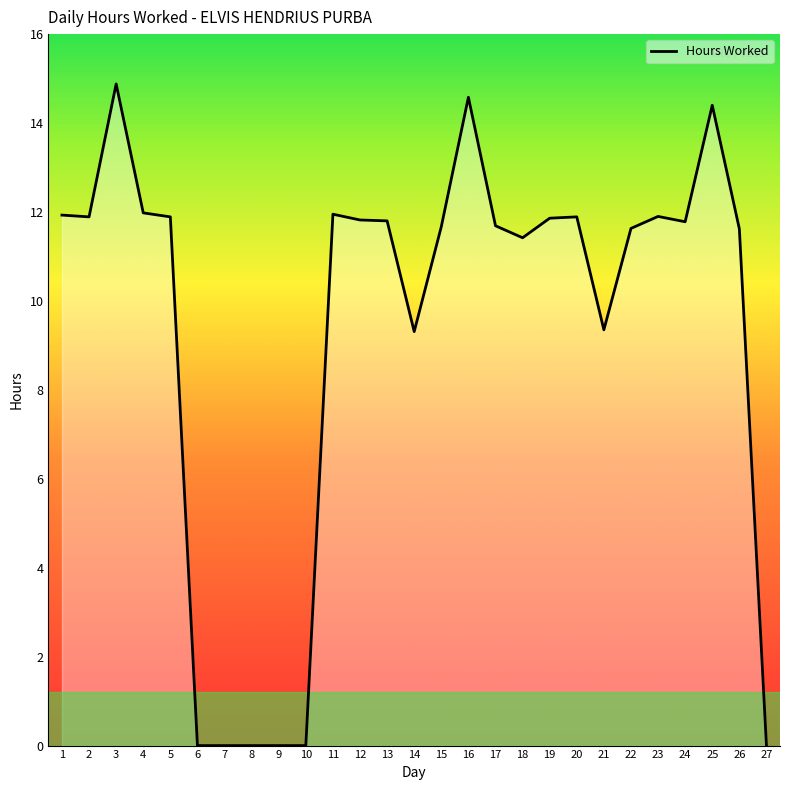

What is the maximum value shown in the chart?

14.9